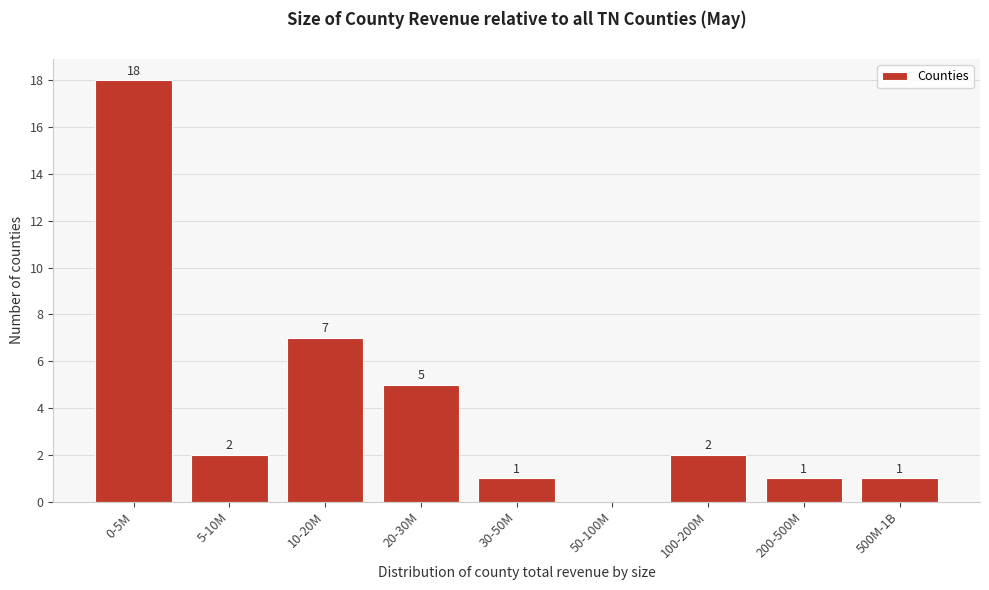

Reading left to right, what are all the values shown in this chart?

0-5M=18	5-10M=2	10-20M=7	20-30M=5	30-50M=1	50-100M=0	100-200M=2	200-500M=1	500M-1B=1